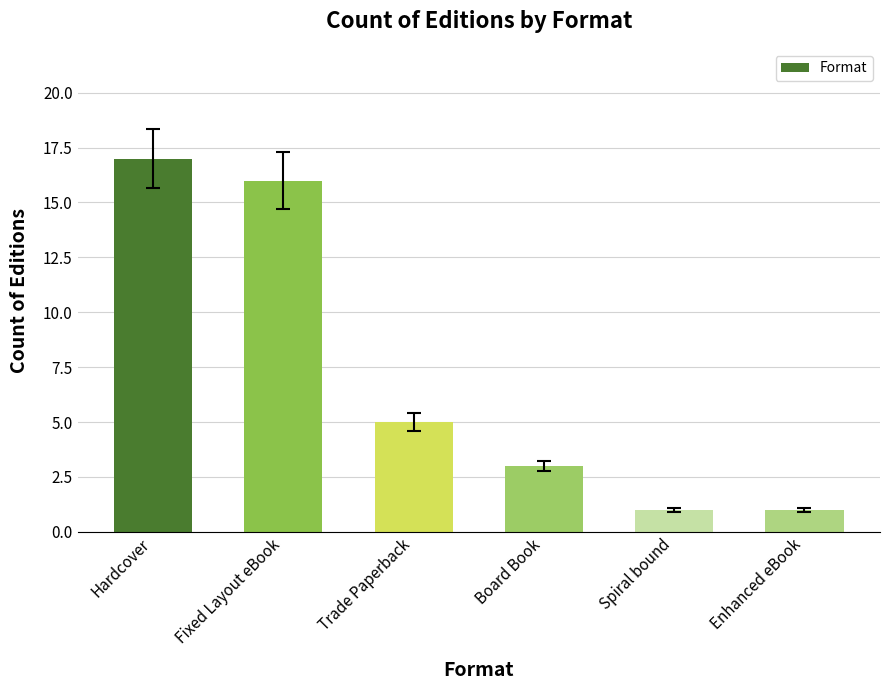

Which has a higher value, Hardcover or Board Book?

Hardcover